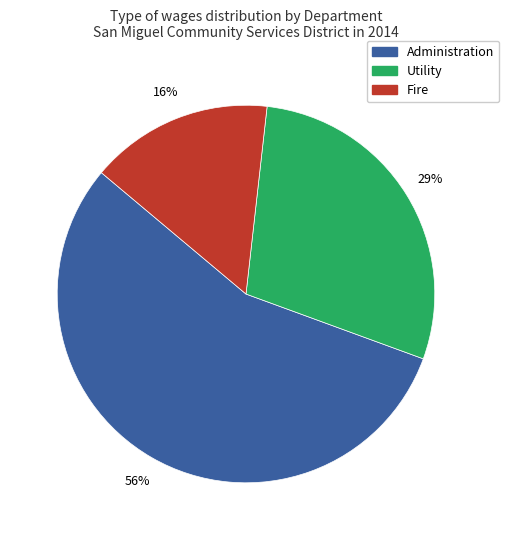

Which slice is the smallest?

Fire